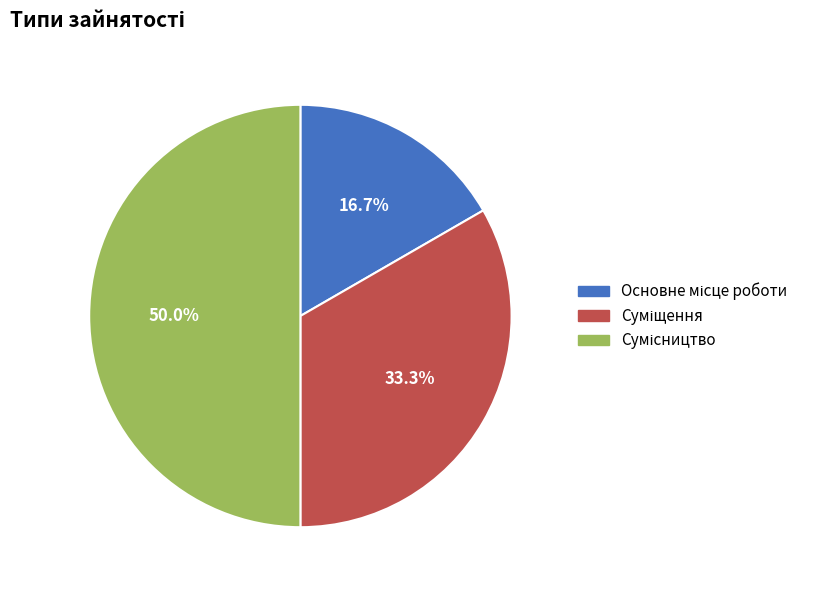

To the nearest percent, what is the difference between the Суміщення and Основне місце роботи slice percentages?

17%